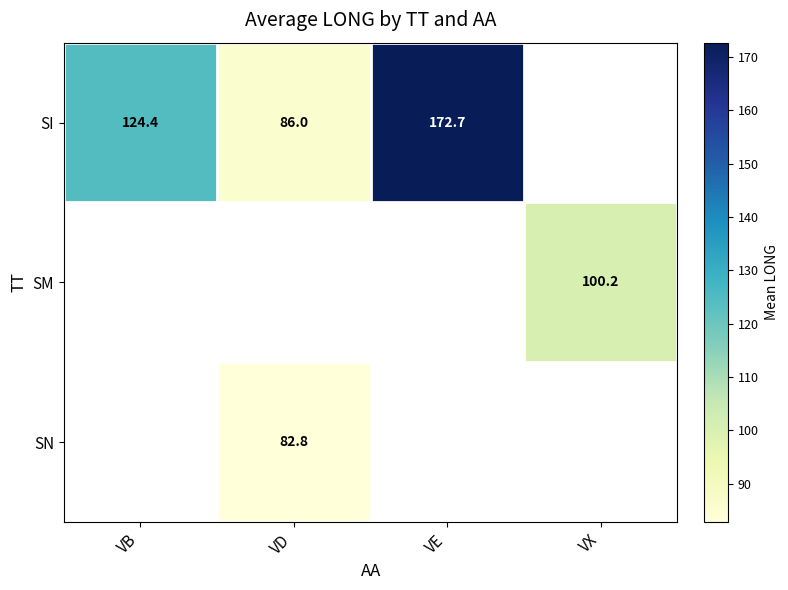

True or false: SN has a value of 82.8 at VD.

True